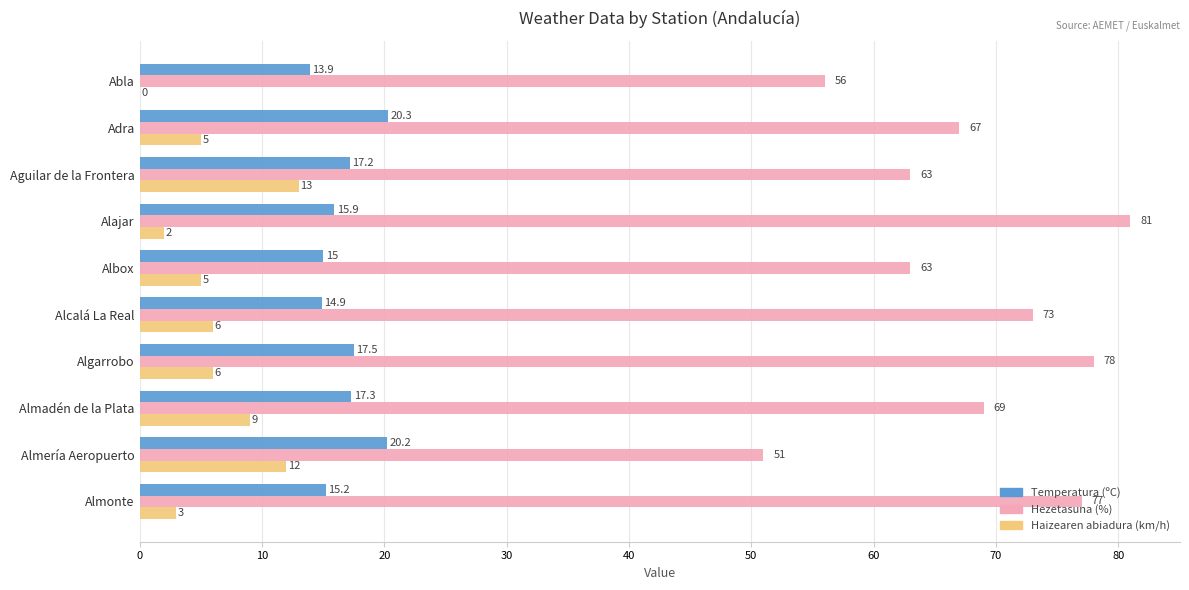

What is the average value of the Temperatura (ºC) series?

16.7